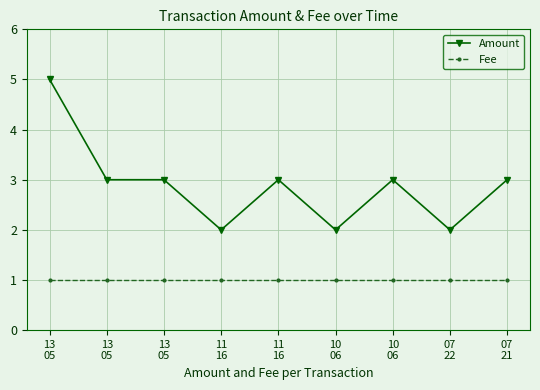

What is the difference between the Amount values at 10
06 and 13
05?

1